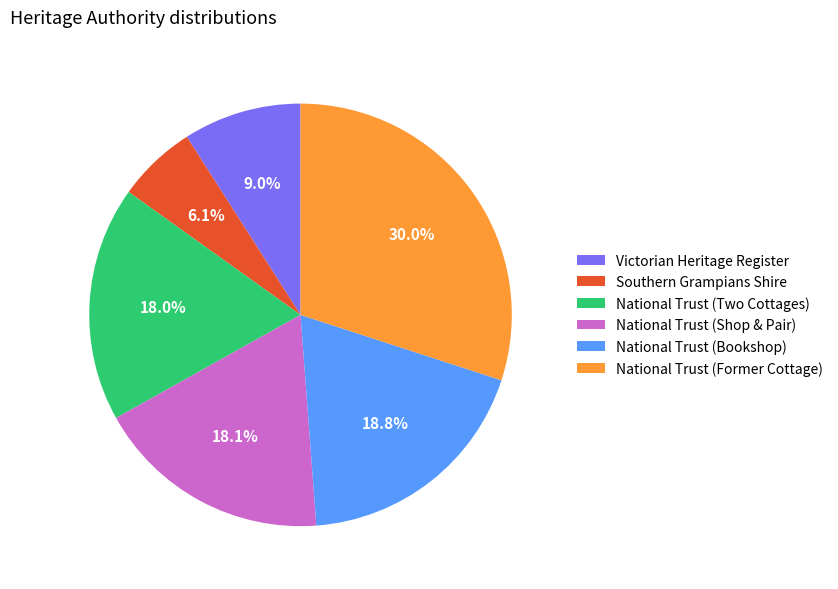

How many segments does this pie chart have?

6